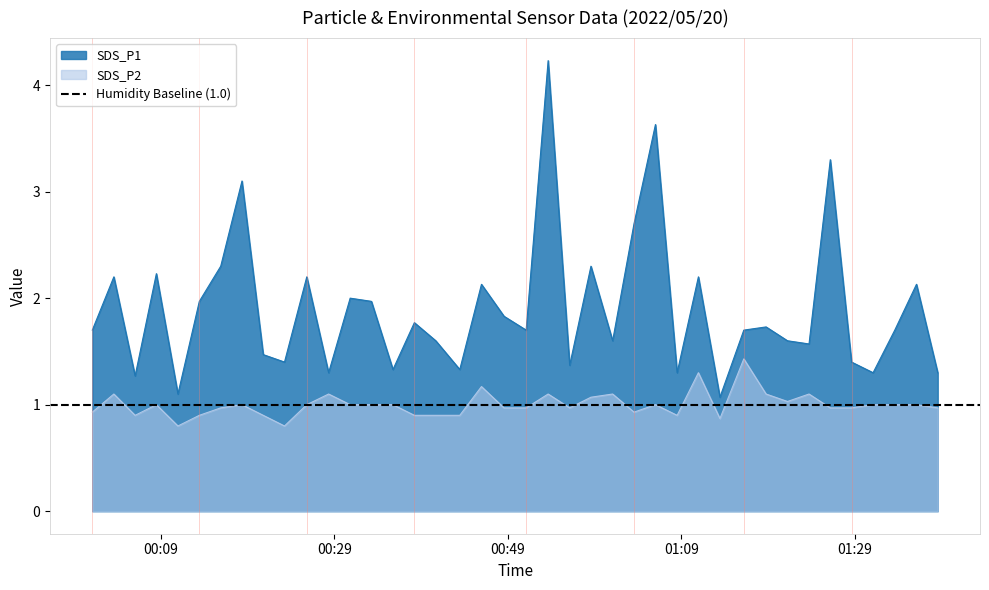

Which series has the widest spread of values?

SDS_P1